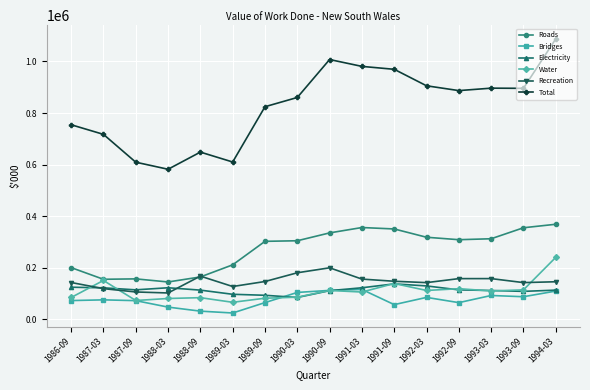

What is the minimum value shown in the chart?

24265